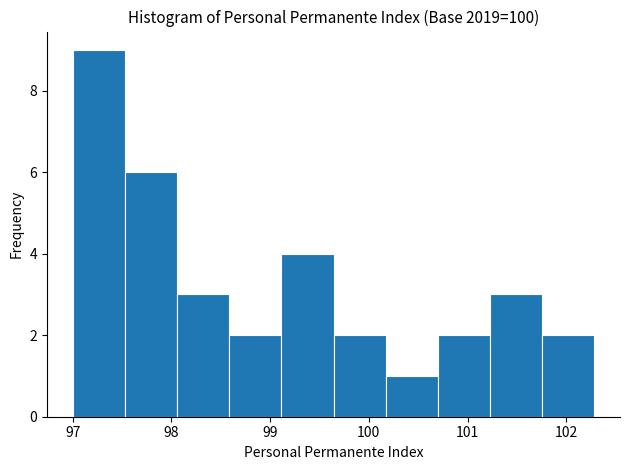

Reading left to right, list every bar in this chart as the range it spans on the x-axis followed by its height. Neither the bar edges nor the heights are printed on the chart, so give them approximately, as read against the axes.

97.0 to 97.5: 9
97.5 to 98.1: 6
98.1 to 98.6: 3
98.6 to 99.1: 2
99.1 to 99.6: 4
99.6 to 100.2: 2
100.2 to 100.7: 1
100.7 to 101.2: 2
101.2 to 101.8: 3
101.8 to 102.3: 2